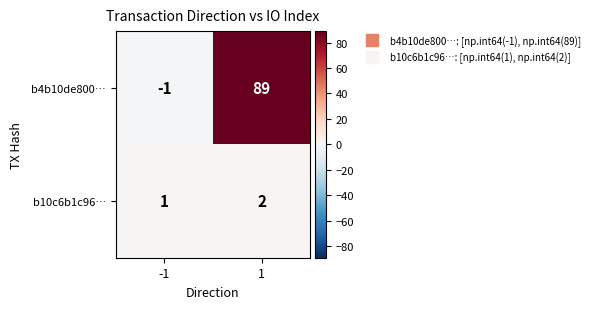

List the series in order of their peak value, lowest first.

b10c6b1c96…, b4b10de800…